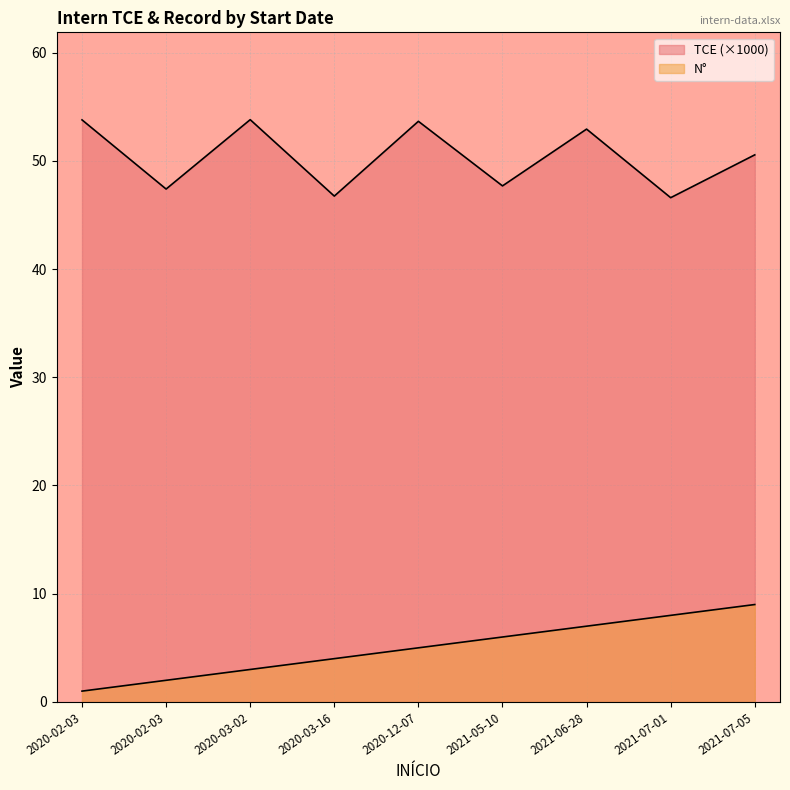

What are all the series names shown in the legend?

N°, TCE